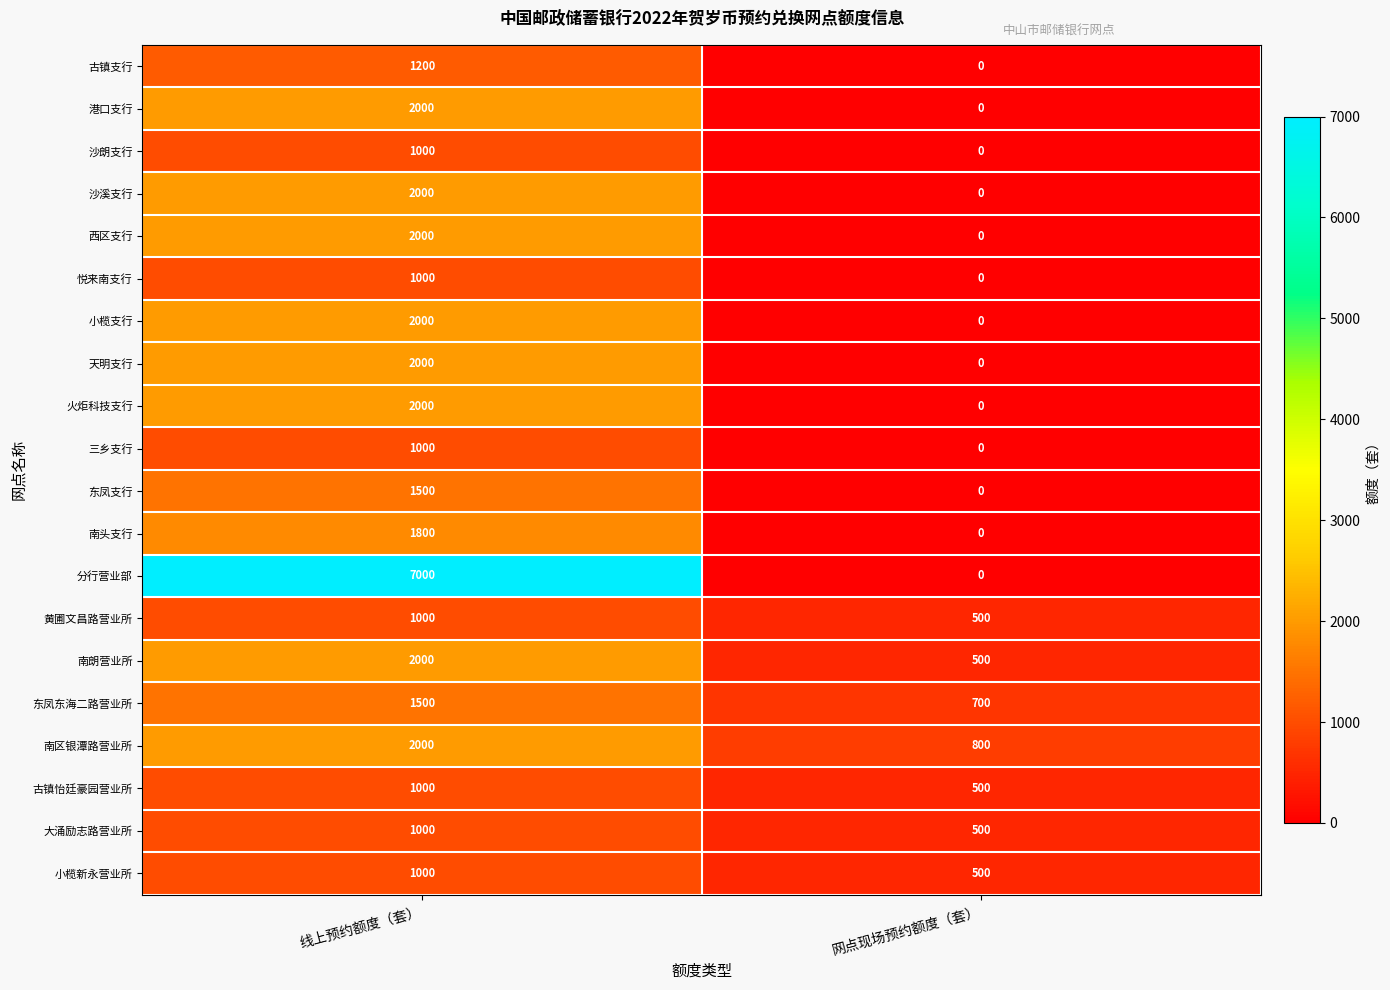

List the labels in order of 西区支行 value, smallest first.

网点现场预约额度（套）, 线上预约额度（套）